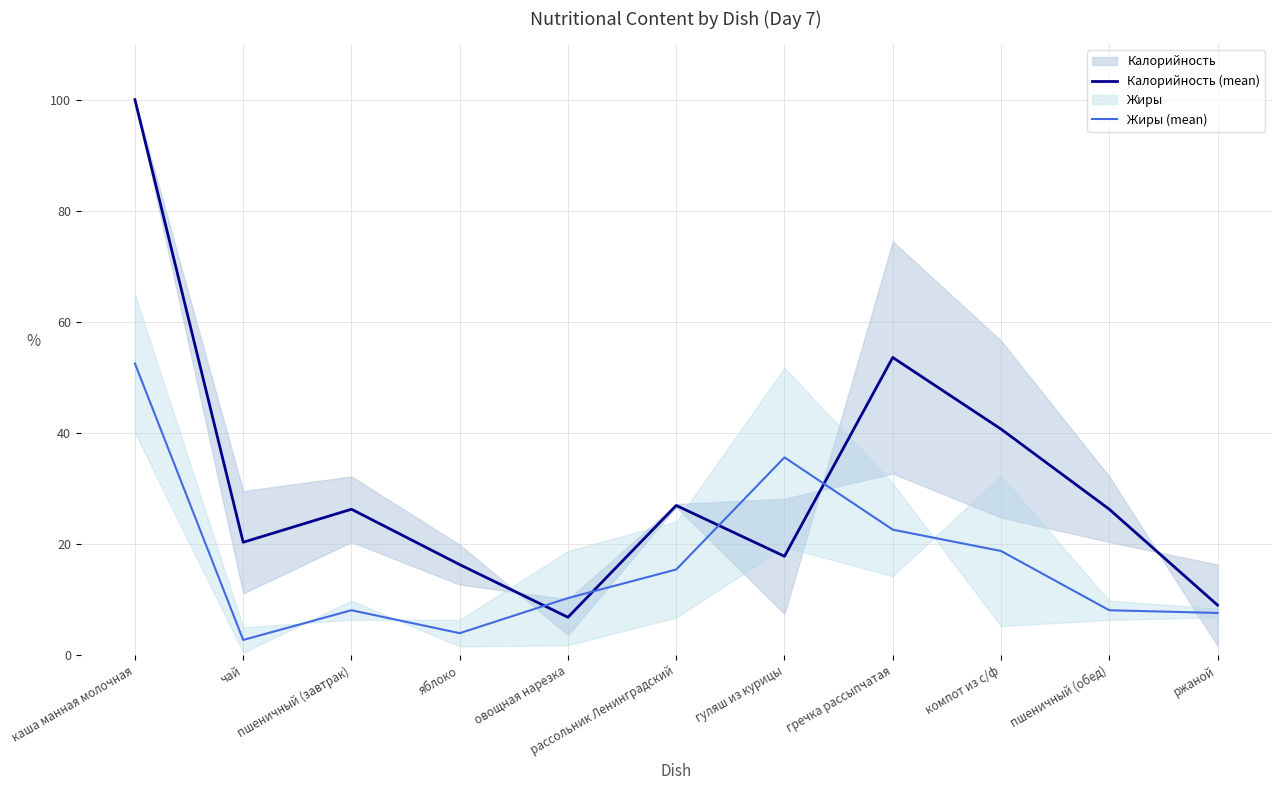

Reading left to right, transcribe all the data shown in this chart.

Калорийность (mean): 100.0	20.3	26.3	16.3	6.8	26.9	17.8	53.6	40.7	26.3	9.0
Жиры (mean): 52.5	2.7	8.1	3.9	10.3	15.4	35.6	22.6	18.7	8.1	7.6